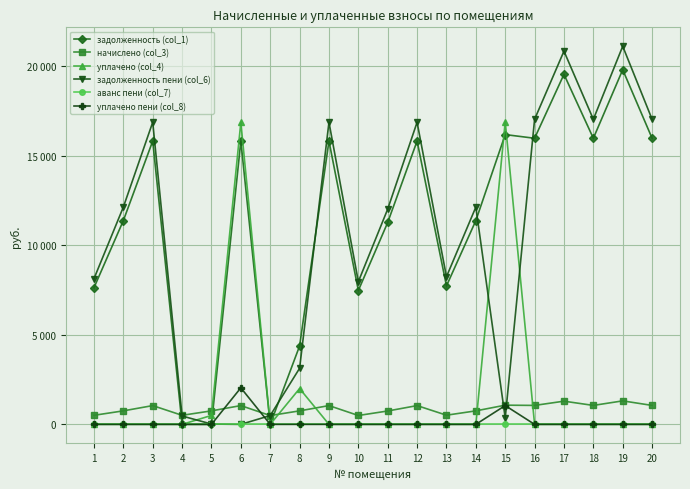

Does the chart have visible grid lines?

Yes